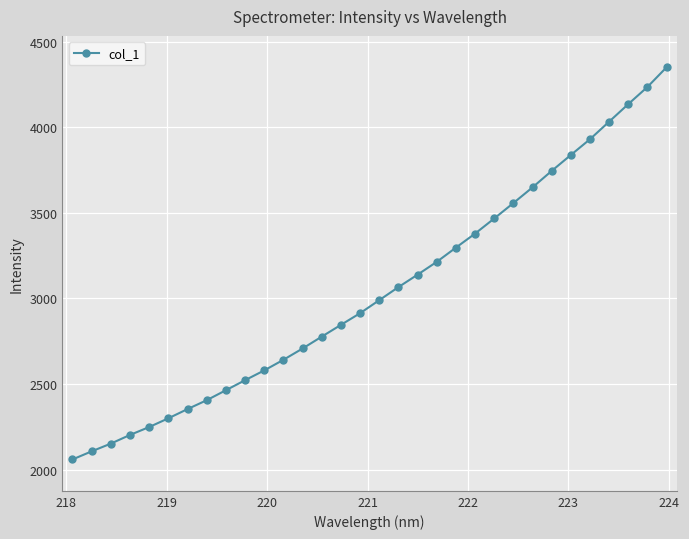

What is the value of the 14th point from the left?

2777.0